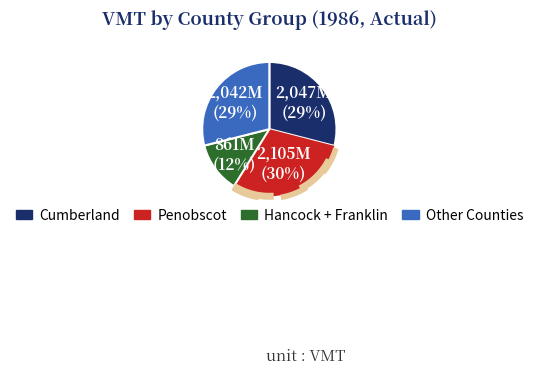

The Sagadahoc slice represents 11% of the pie. True or false?

False